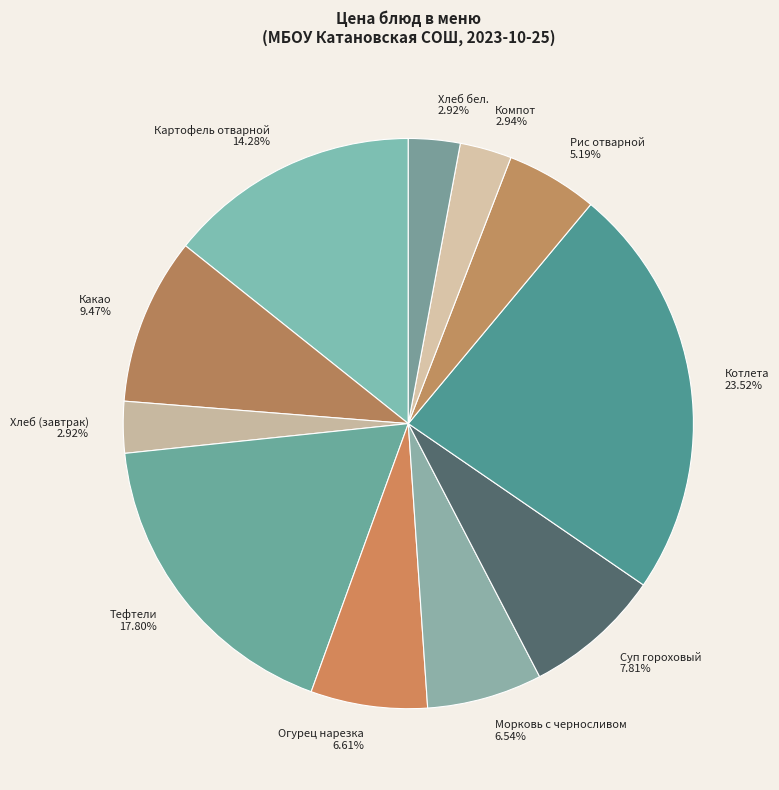

To the nearest percent, what portion does Котлета represent?

24%